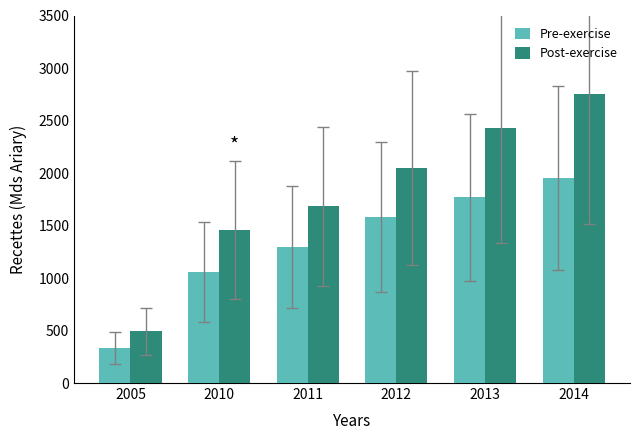

How many values in the Pre-exercise series exceed 1582?

3